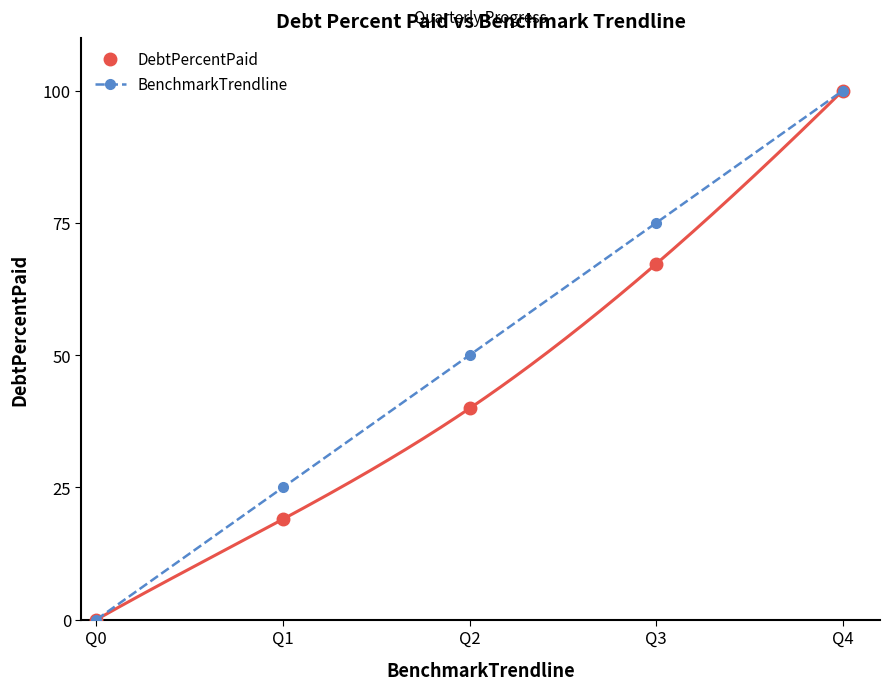

Reading right to left, list all the values displayed in this chart.

DebtPercentPaid: Q4=100.0	Q3=67.2	Q2=39.9	Q1=19.0	Q0=0.0
BenchmarkTrendline: Q4=100.0	Q3=75.0	Q2=50.0	Q1=25.0	Q0=0.0